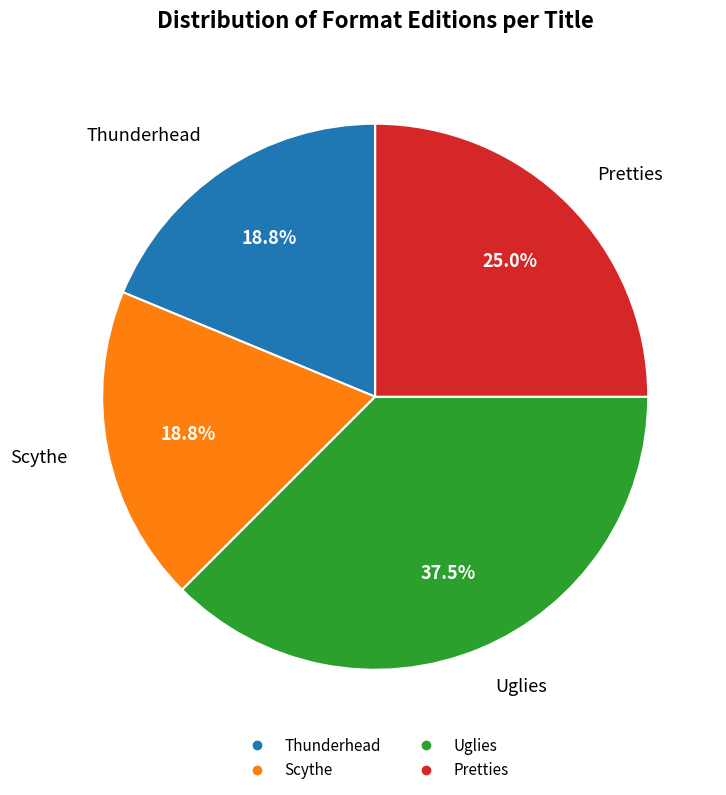

How many segments does this pie chart have?

4